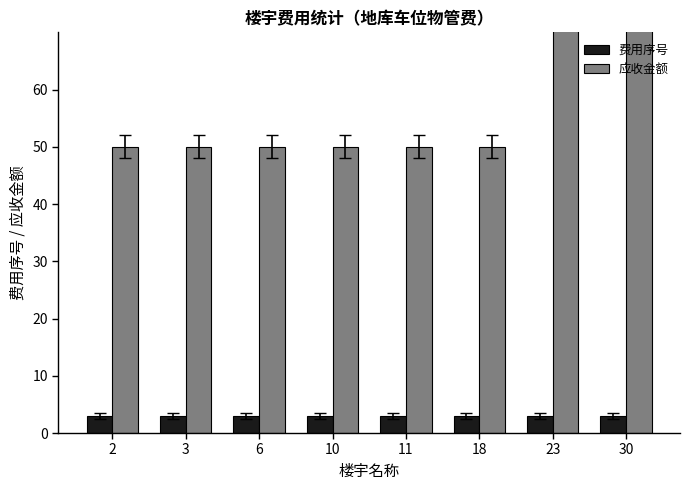

What value does the 费用序号 series have at 3?

3